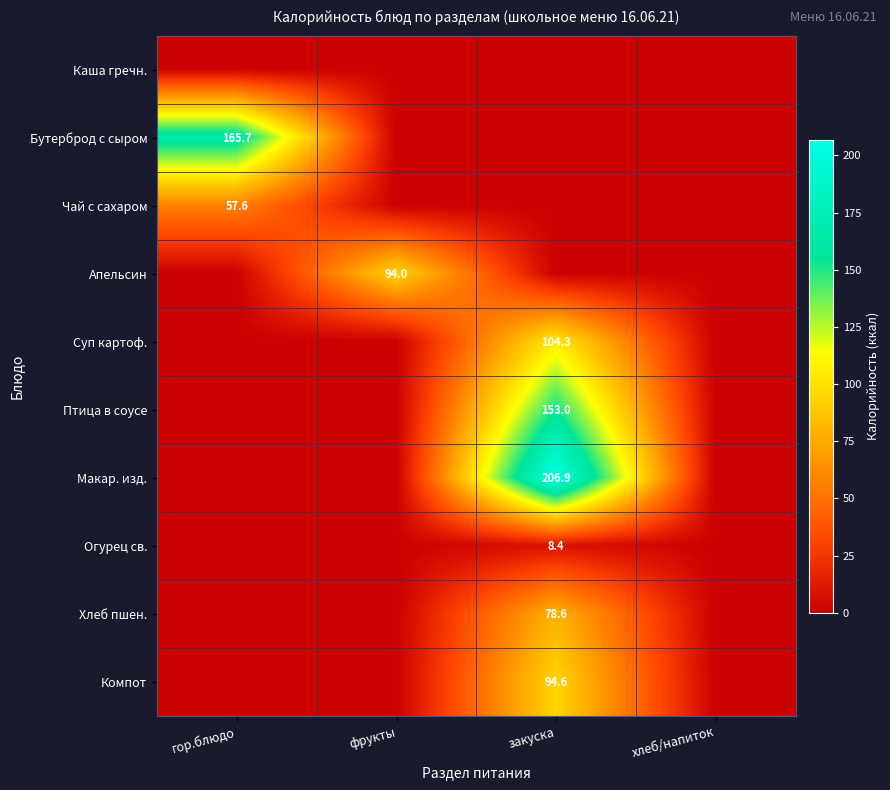

Between закуска and гор.блюдо, which is larger?

закуска